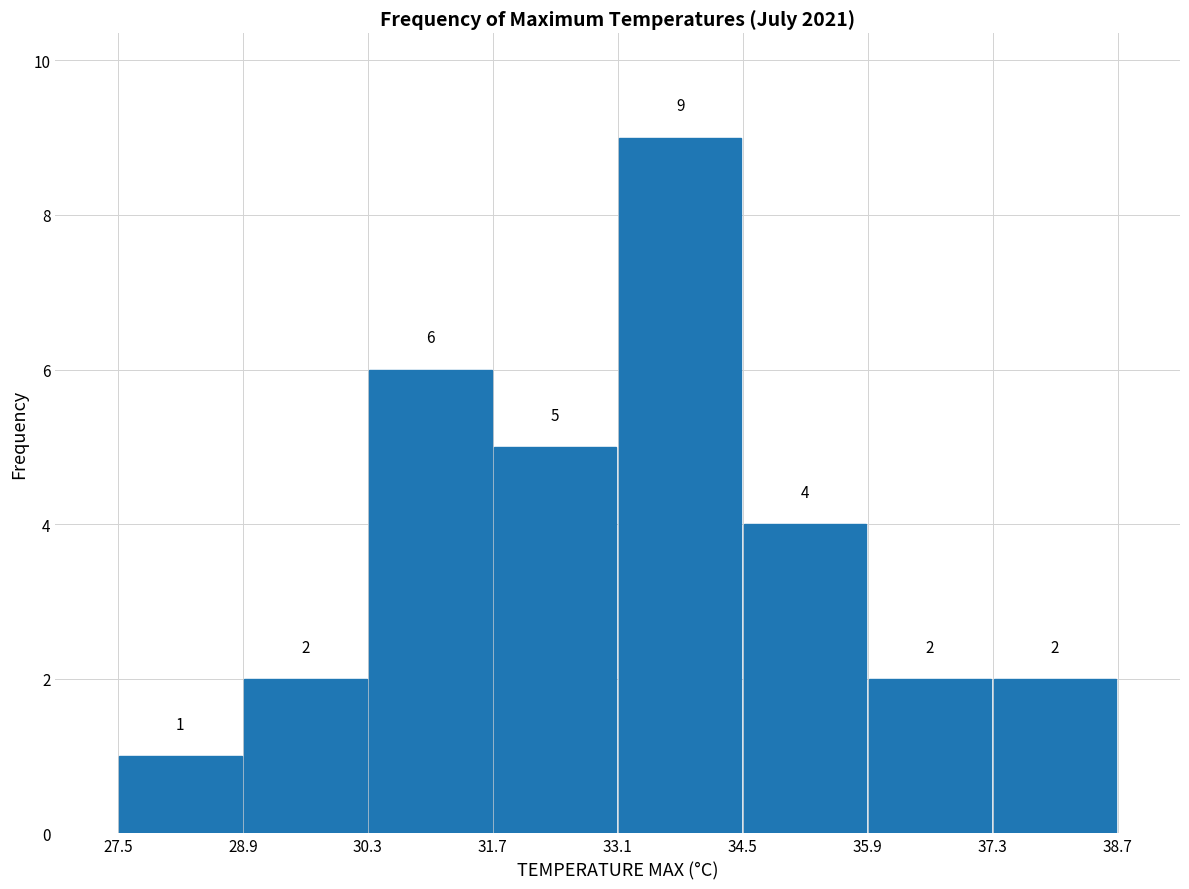

Reading left to right, transcribe this chart: for each bar, give the range it covers on the x-axis and its height.

27.5 to 28.9: 1
28.9 to 30.3: 2
30.3 to 31.7: 6
31.7 to 33.1: 5
33.1 to 34.5: 9
34.5 to 35.9: 4
35.9 to 37.3: 2
37.3 to 38.7: 2